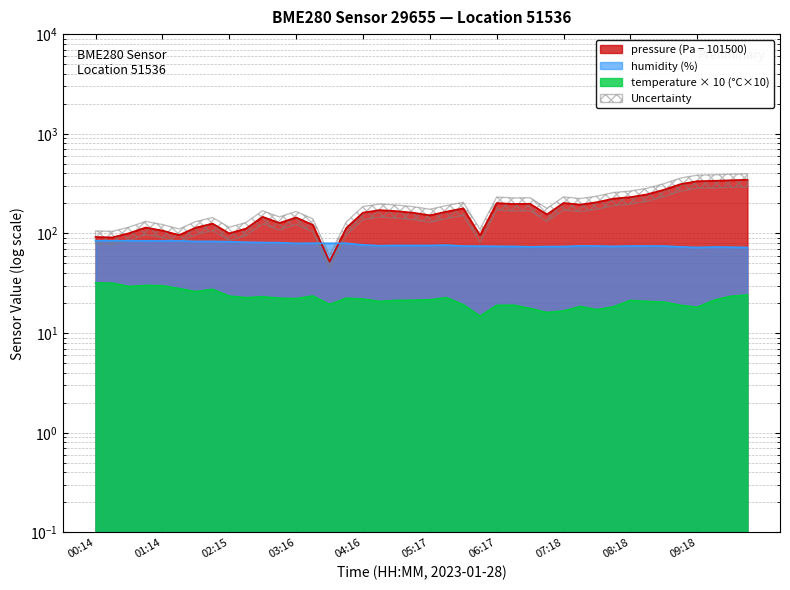

How many series are shown in this chart?

3